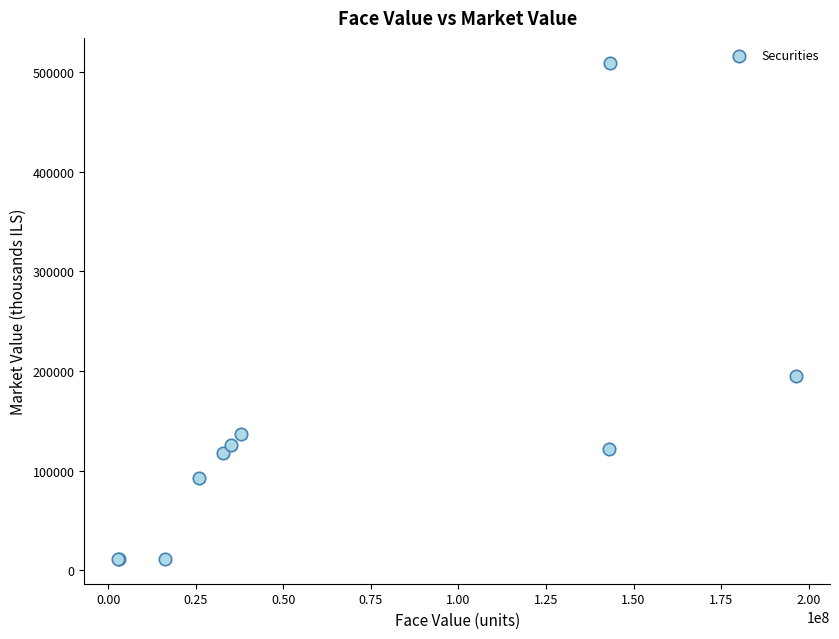

What Y value in the scatter plot is closest to 260504?

194895.9